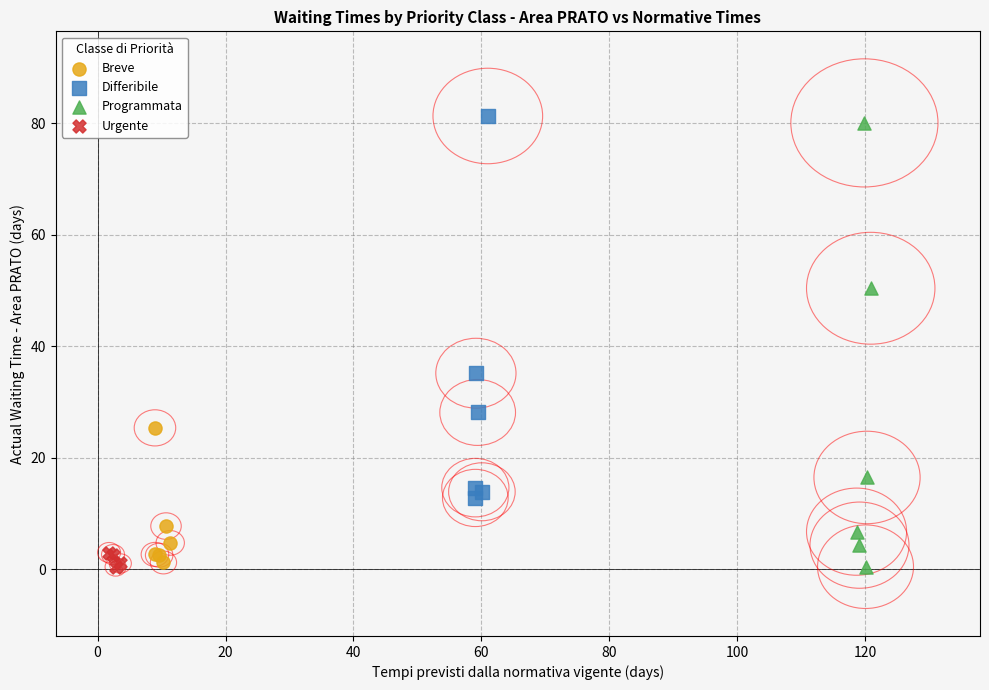

Which series has the widest spread of Y values?

Programmata